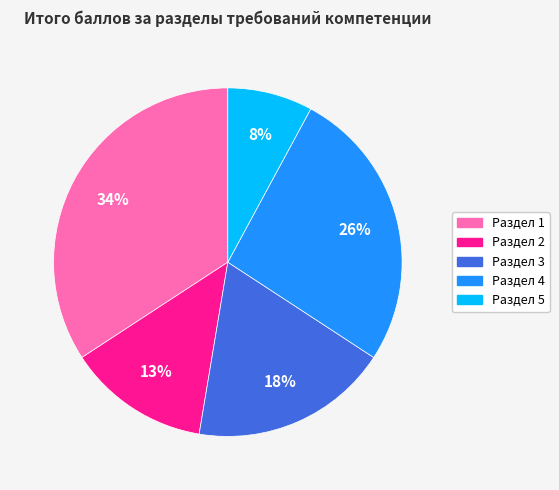

Is there a majority slice in this chart?

No